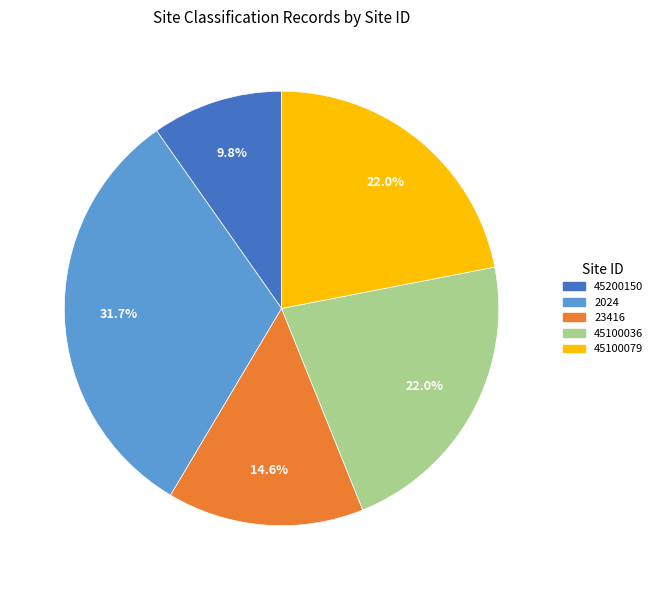

Which has a higher value, 2024 or 45100036?

2024